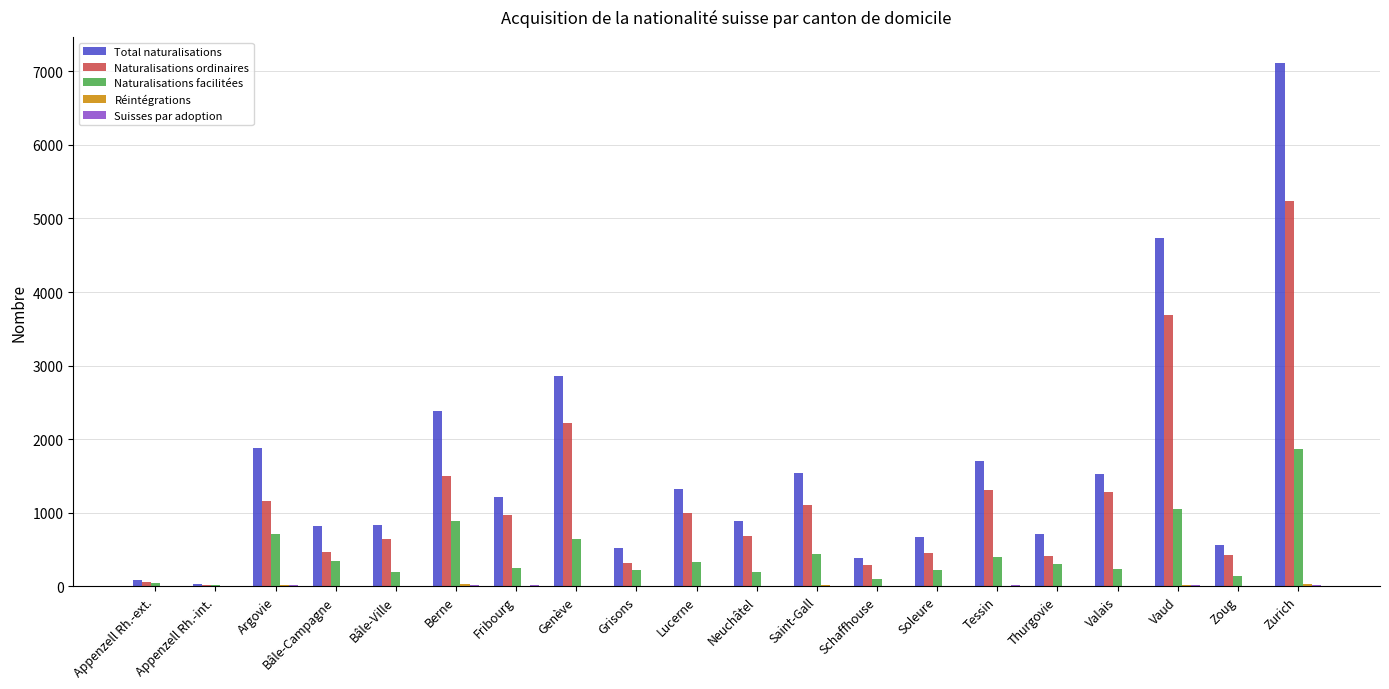

What is the greatest value displayed?

7112